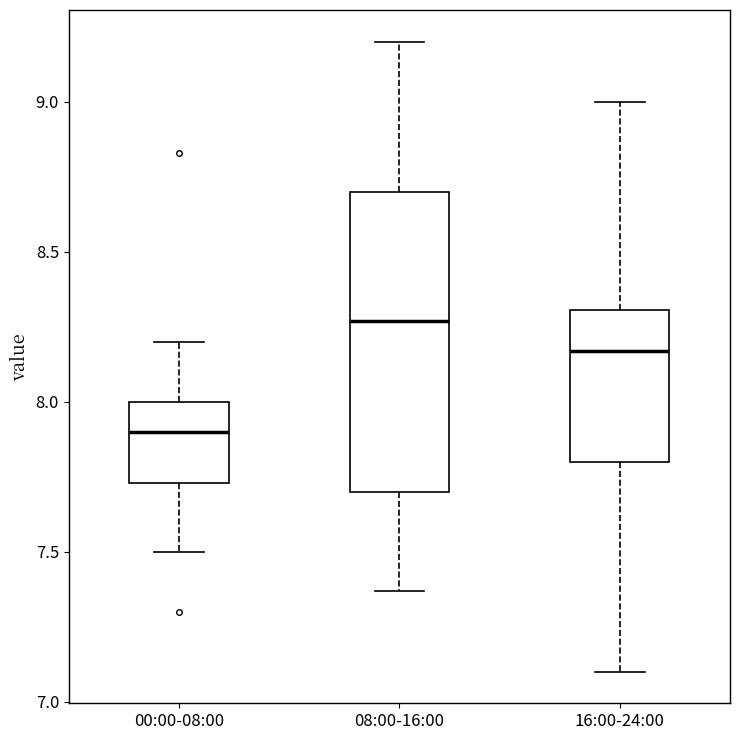

Reading left to right, read every box against the y-axis: the position of its median line, the range the box covers, and the ends of its whiskers. The values are not printed on the chart, so give them approximately, as read against the axis.

00:00-08:00: median 7.90, box 7.75 to 8.00, whiskers 7.50 to 8.20
08:00-16:00: median 8.25, box 7.70 to 8.70, whiskers 7.35 to 9.20
16:00-24:00: median 8.15, box 7.80 to 8.30, whiskers 7.10 to 9.00